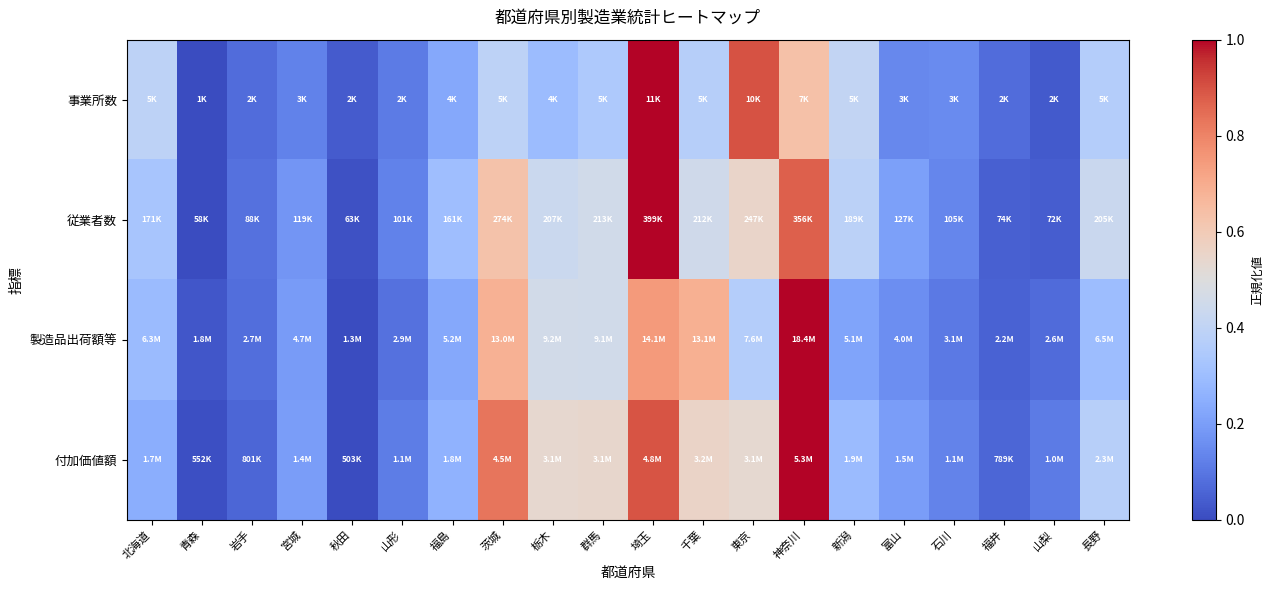

Between 神奈川 and 石川, which series saw the biggest shift?

製造品出荷額等